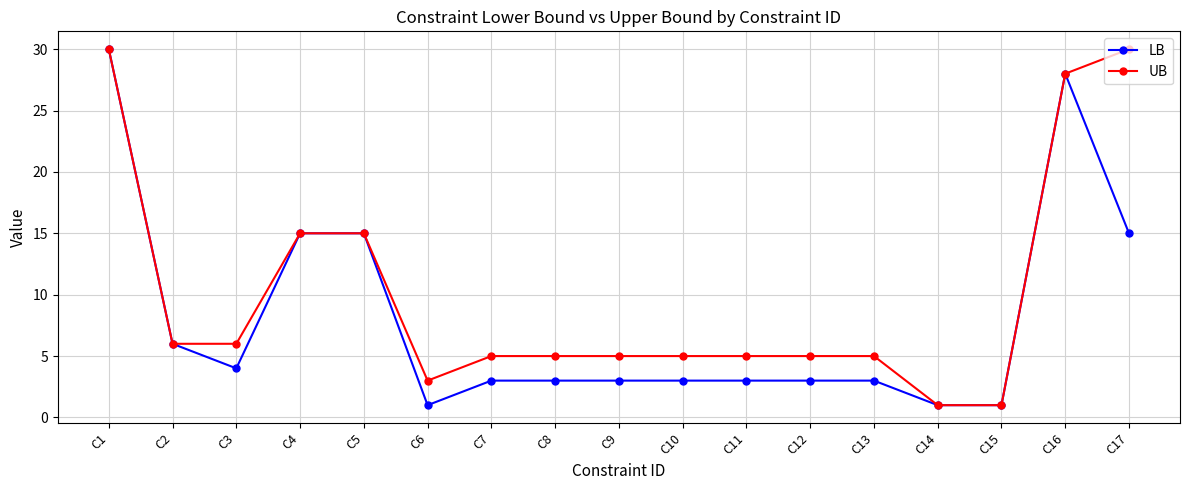

Reading right to left, what are all the values shown in this chart?

LB: C17=15	C16=28	C15=1	C14=1	C13=3	C12=3	C11=3	C10=3	C9=3	C8=3	C7=3	C6=1	C5=15	C4=15	C3=4	C2=6	C1=30
UB: C17=30	C16=28	C15=1	C14=1	C13=5	C12=5	C11=5	C10=5	C9=5	C8=5	C7=5	C6=3	C5=15	C4=15	C3=6	C2=6	C1=30